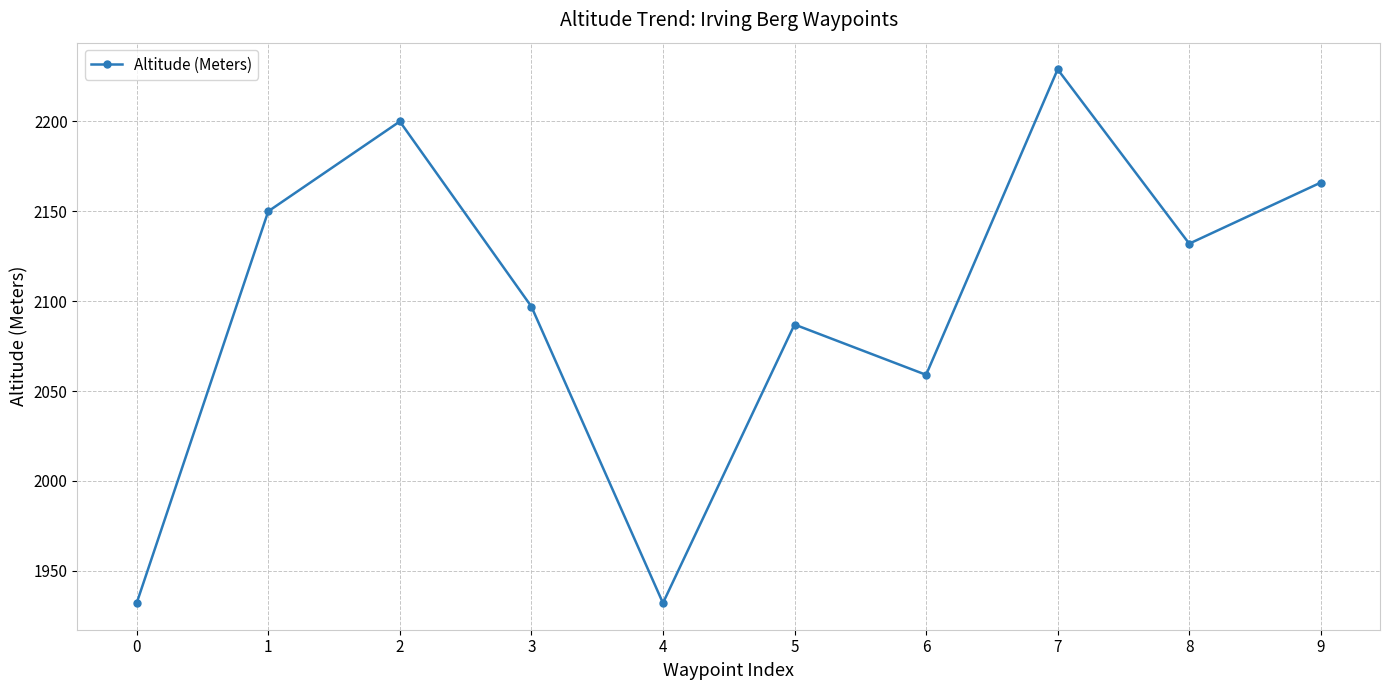

What is the difference between the maximum and minimum values?

297